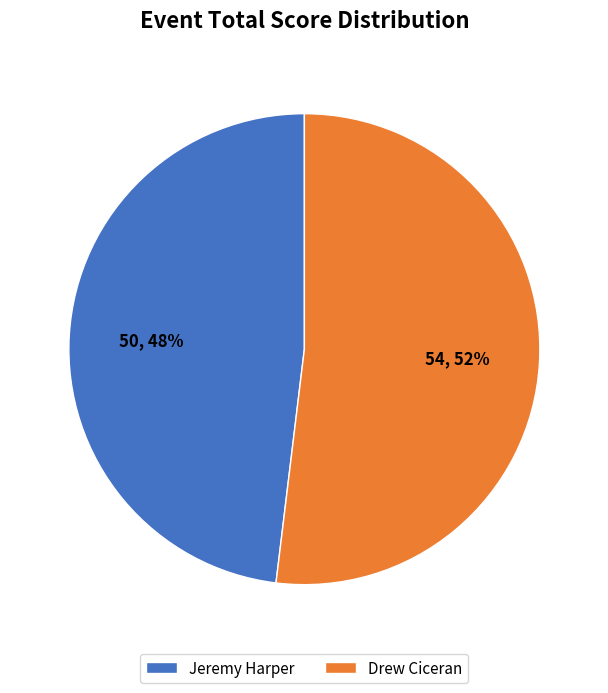

To the nearest percent, what percentage of the pie is Jeremy Harper?

48%